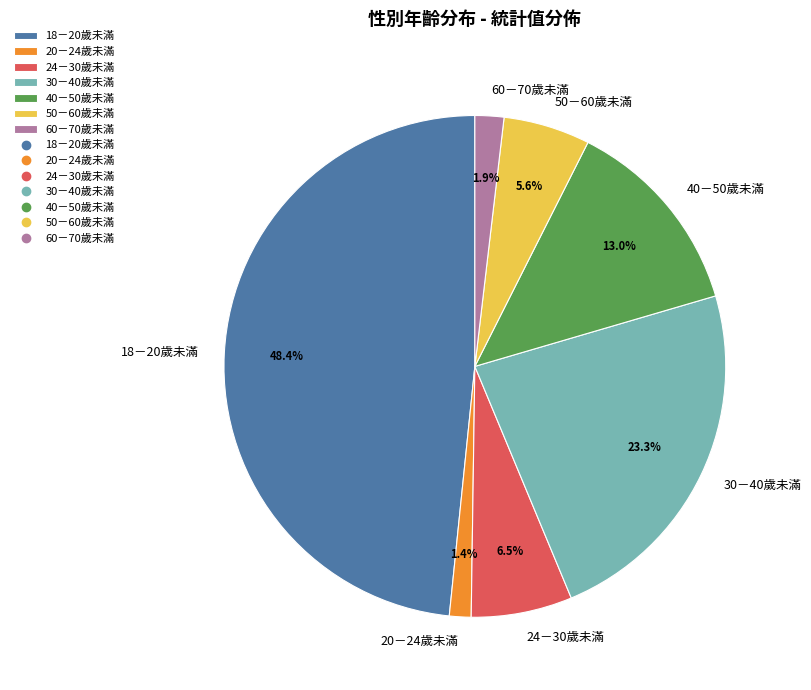

How many slices are in this pie chart?

7